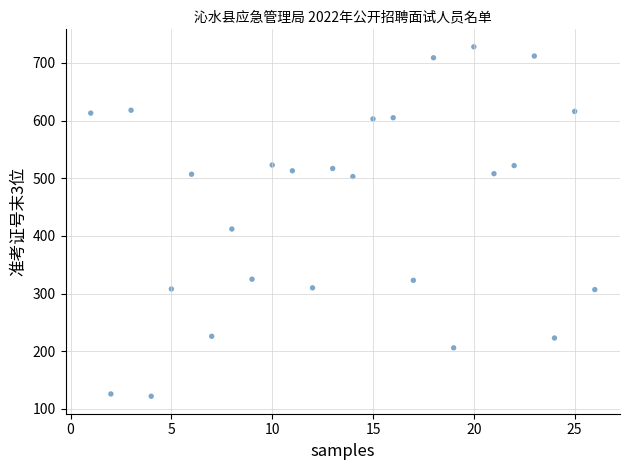

What is the range of X values (max minus min)?

25